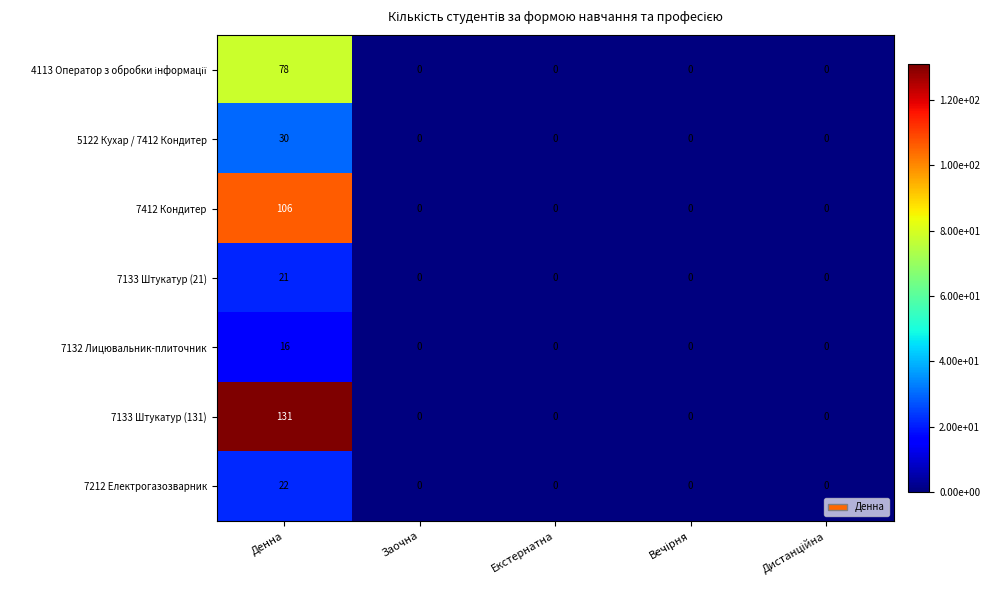

What is the greatest value displayed?

131